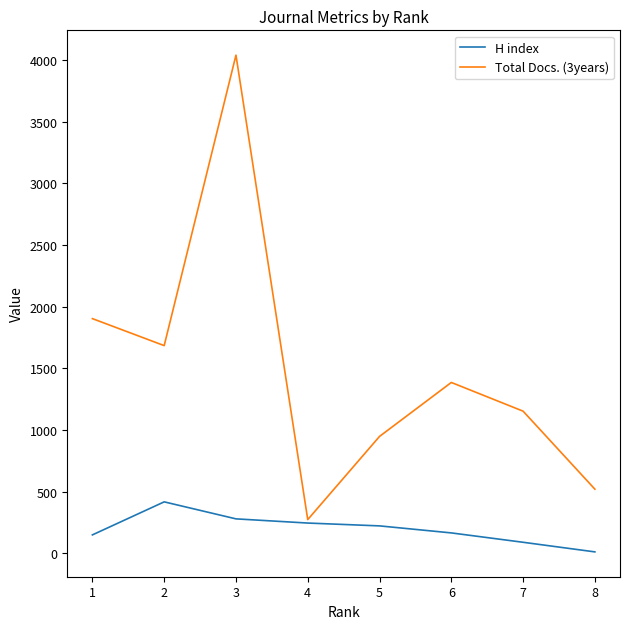

What is the sum of all Total Docs. (3years) values?

11903